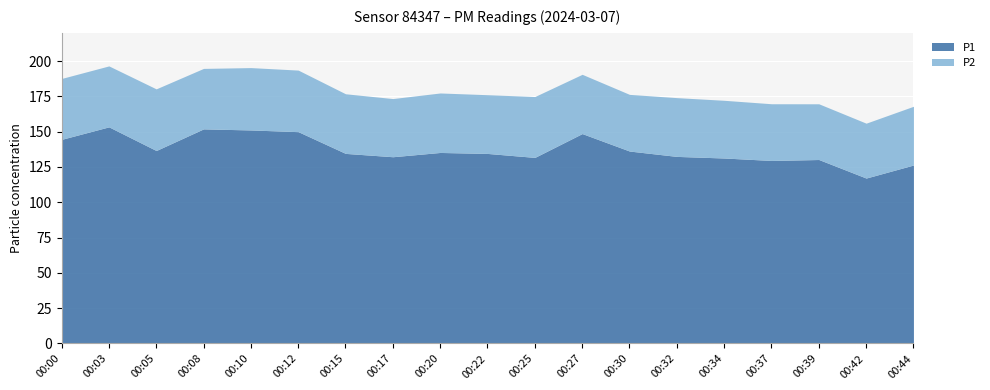

What value does the P1 series have at 00:03?

153.4